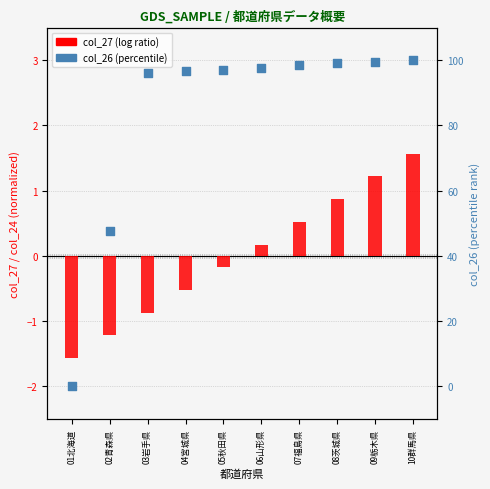

Which series reaches the maximum Y coordinate?

col_26 (percentile)